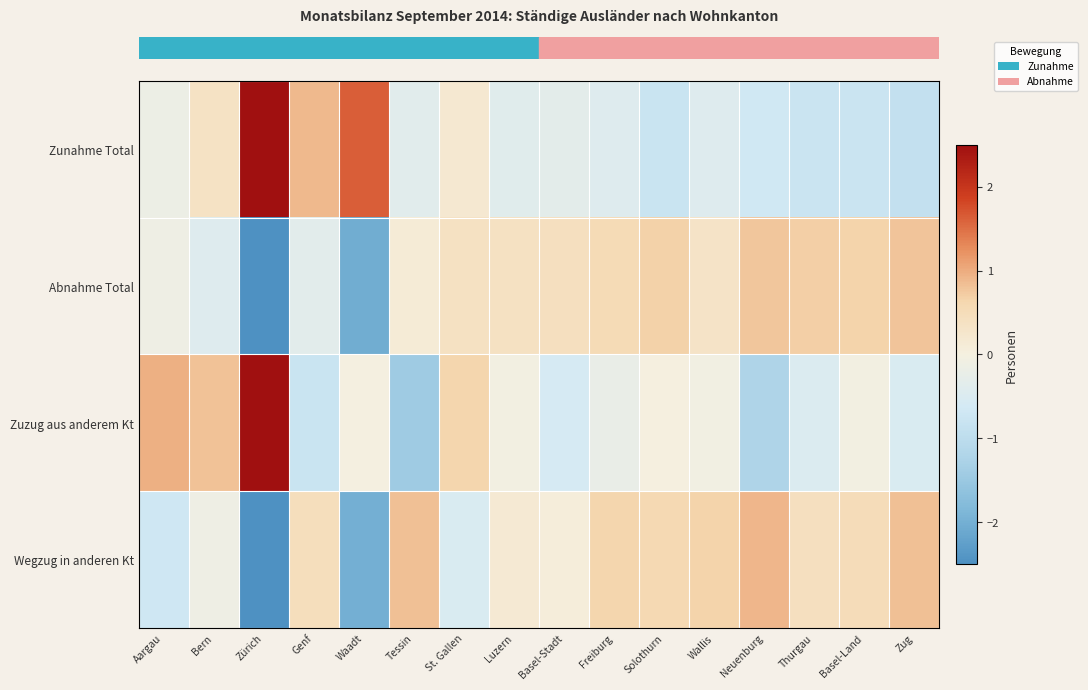

What is the smallest value displayed?

-2.8